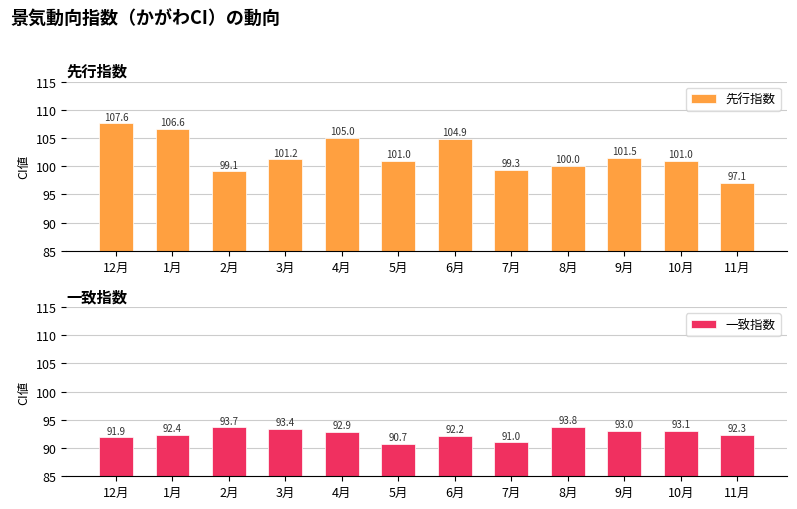

What is the lowest value of the 先行指数 series?

97.1